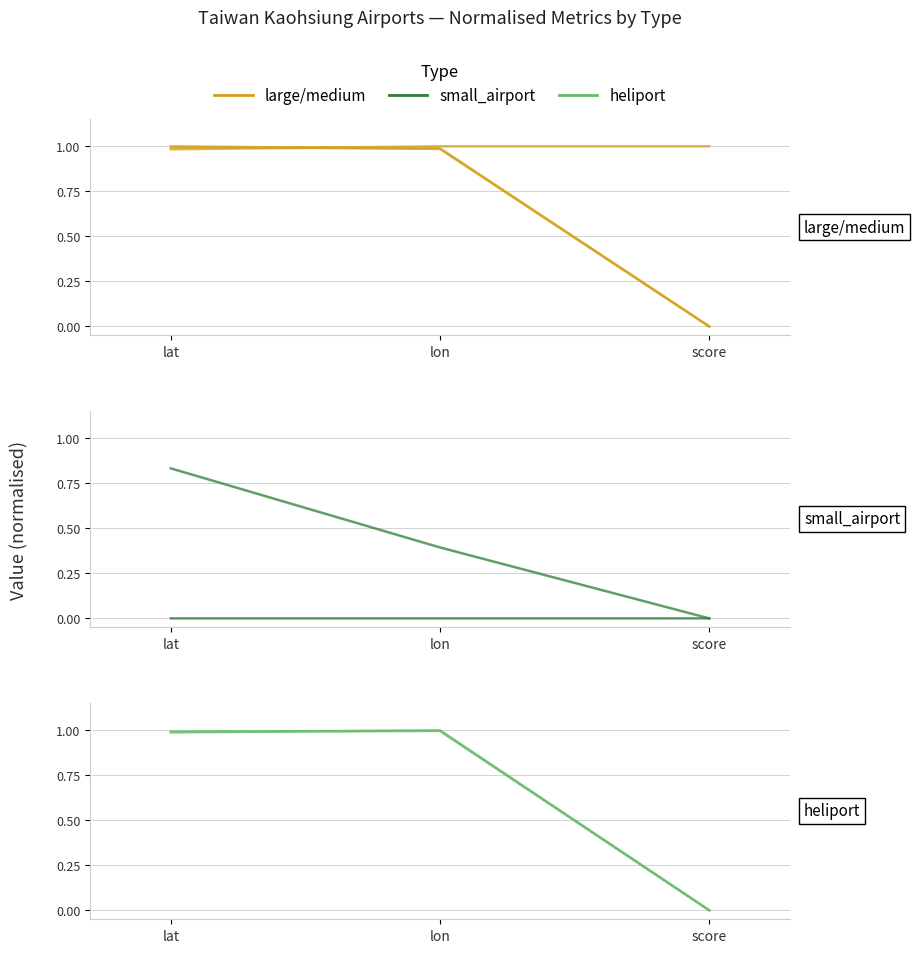

List the series in order of their peak value, highest first.

large/medium, heliport, small_airport